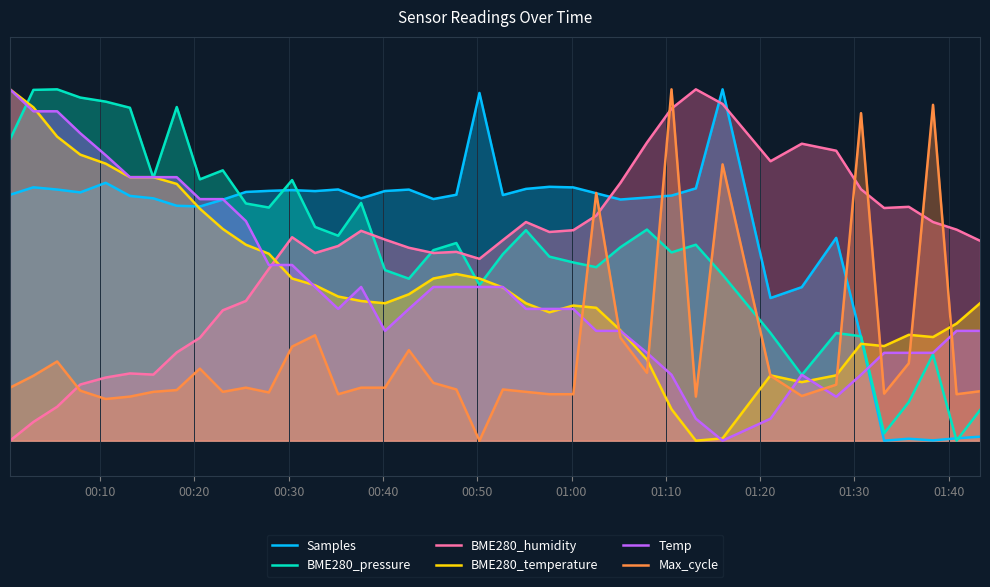

Is it true that Samples equals 1.1 at 22?

False